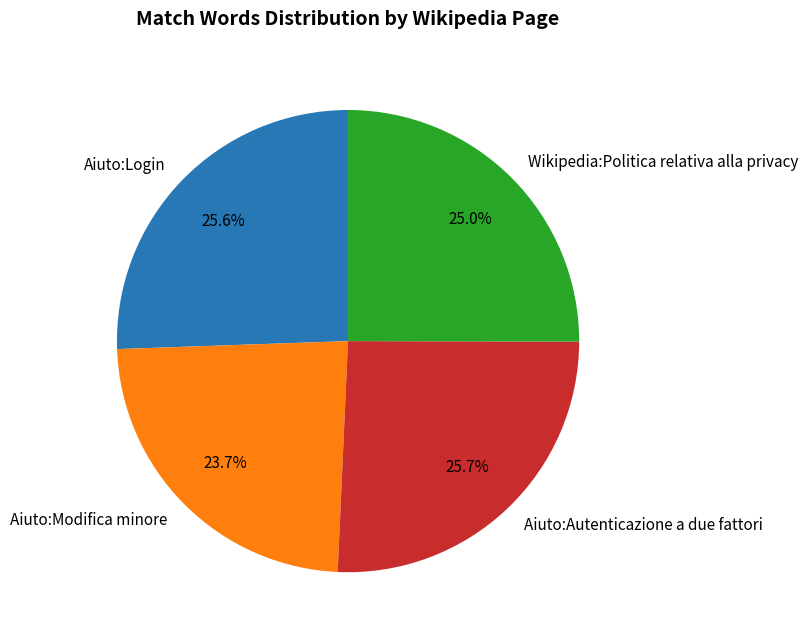

Combined, do Aiuto:Modifica minore and Wikipedia:Politica relativa alla privacy account for over 50%?

No